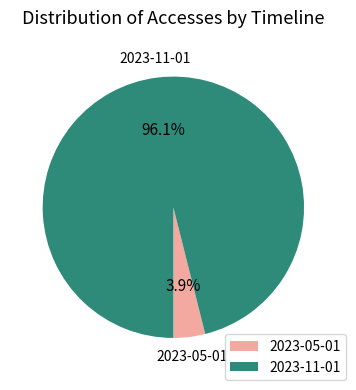

The 2023-11-01 slice represents 96% of the pie. True or false?

True